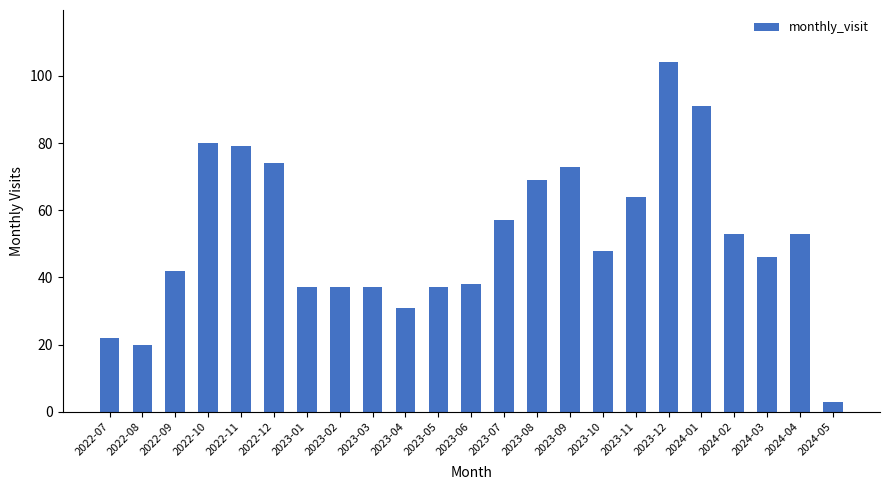

What is the minimum value shown in the chart?

3